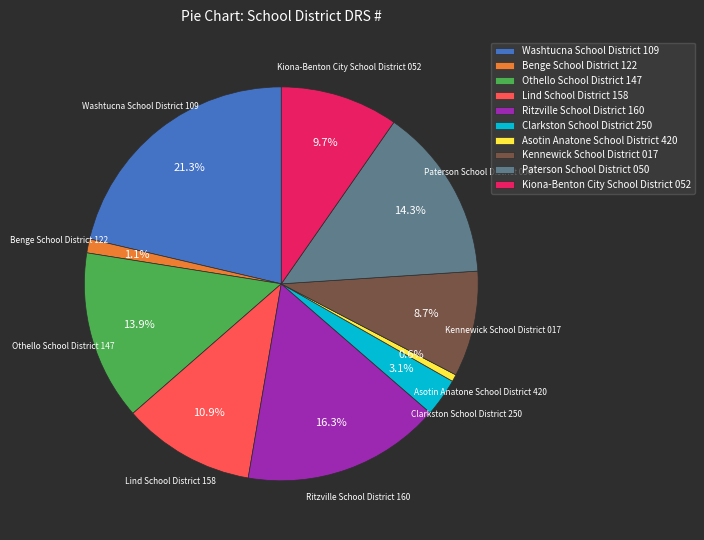

To the nearest percent, what portion does Asotin Anatone School District 420 represent?

1%